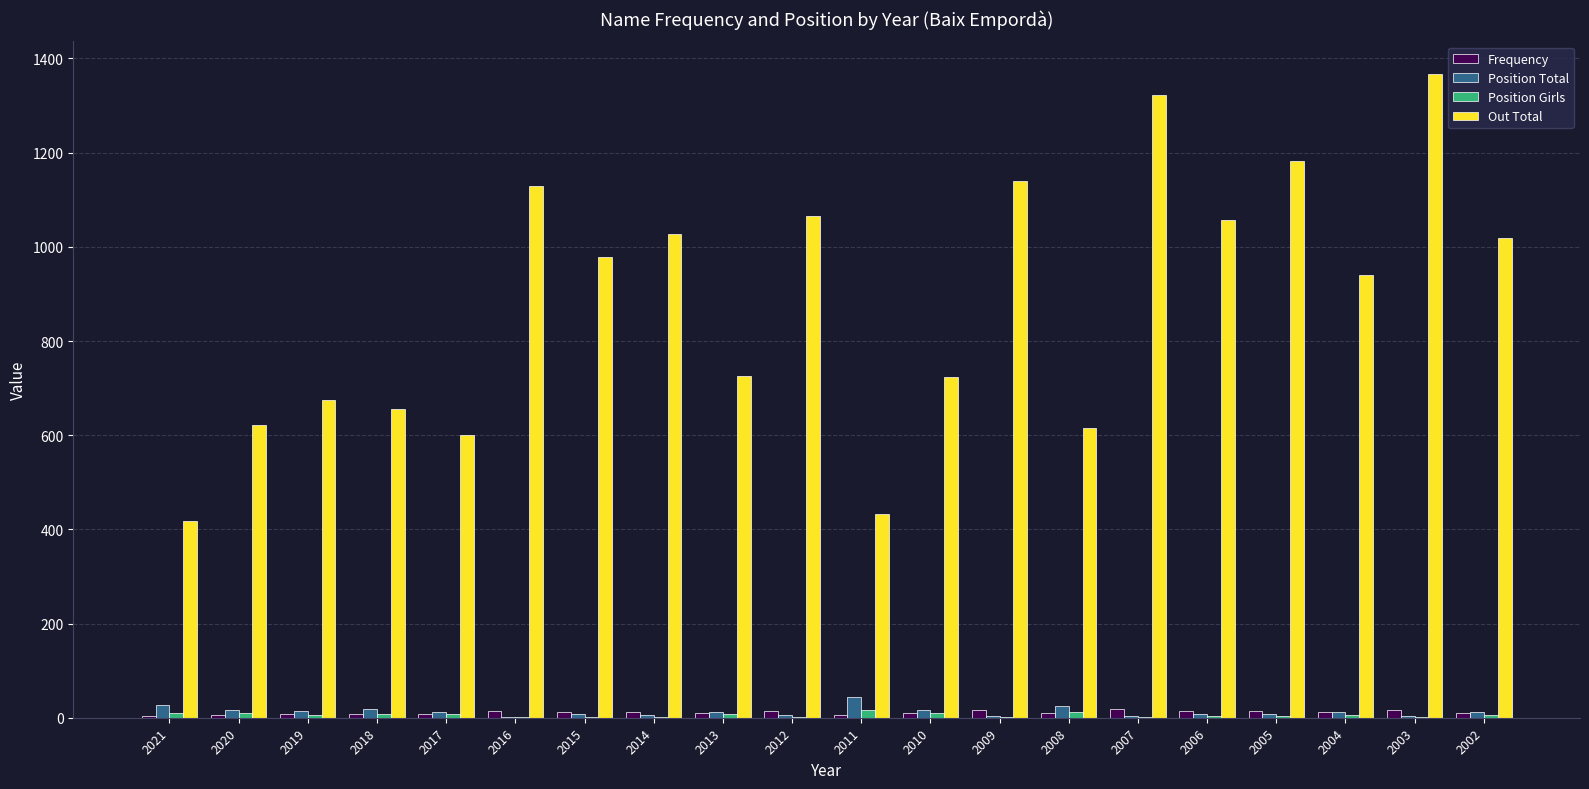

How many distinct data groups are displayed?

4